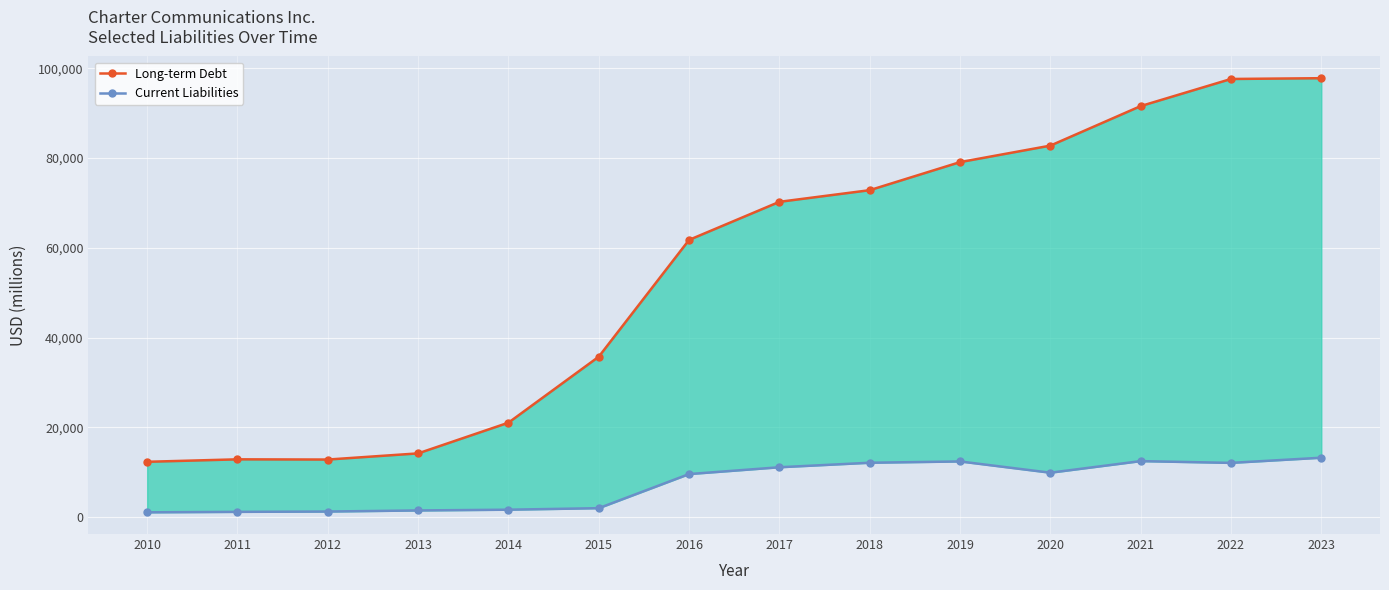

How many lines are shown in the chart?

2